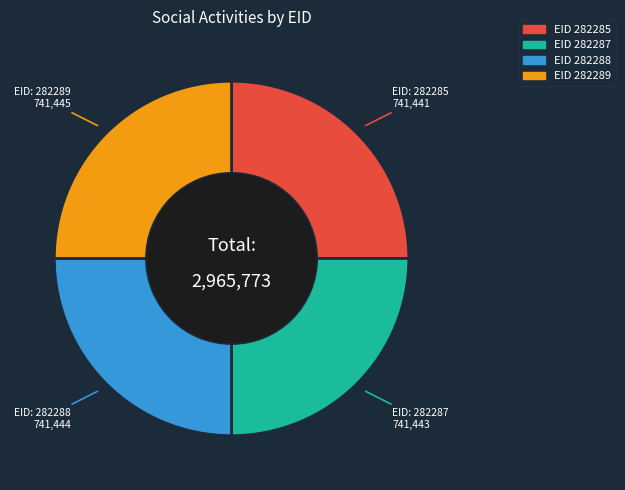

Is there a majority slice in this chart?

No